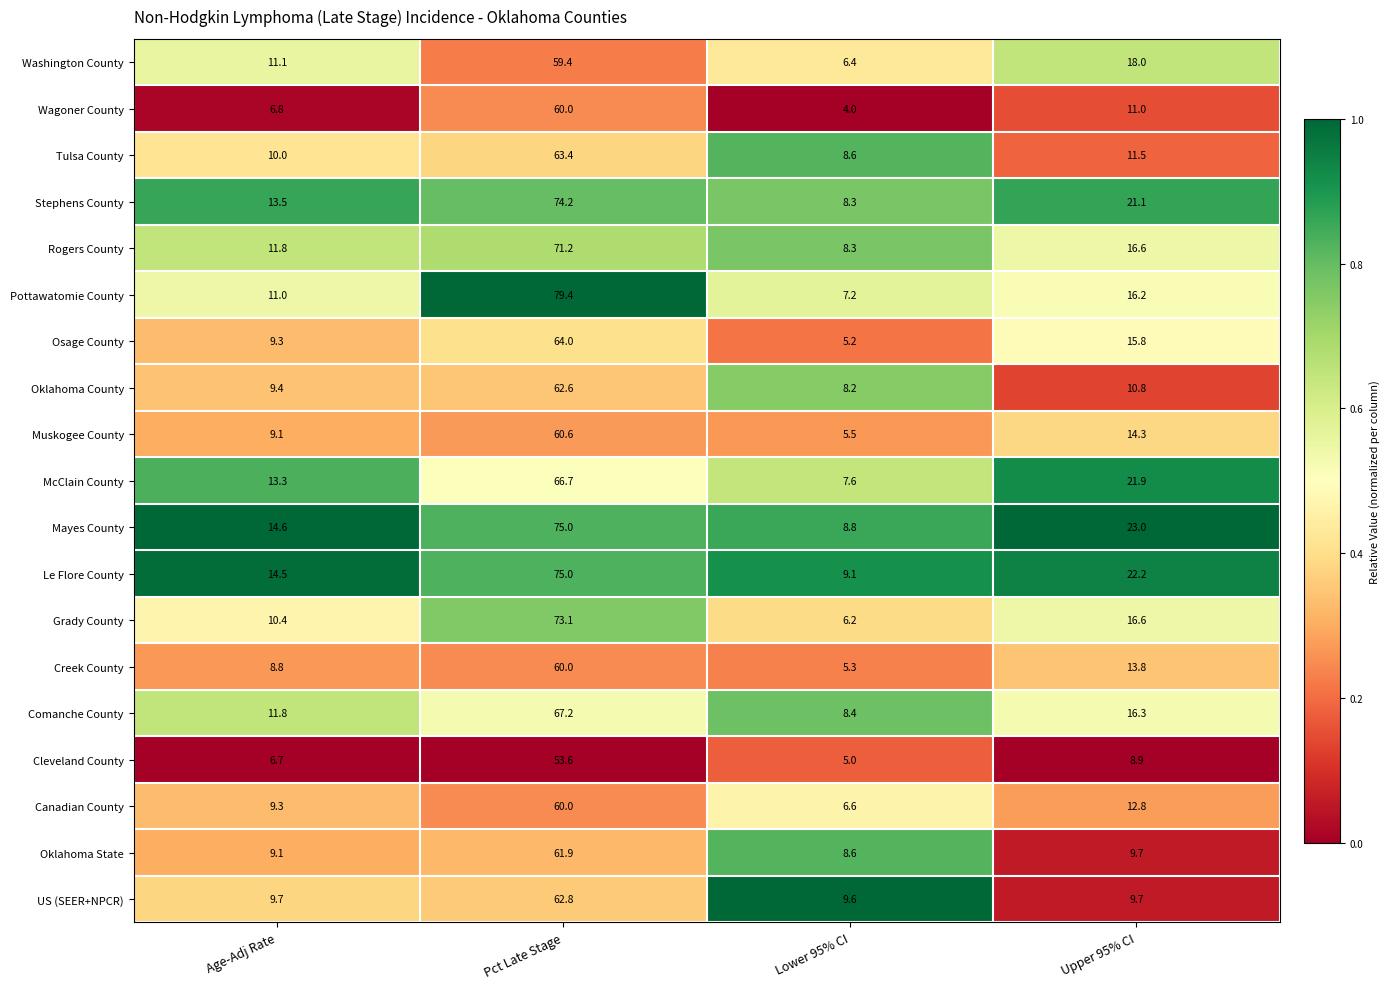

At which label is Oklahoma County closest to 35?

Upper 95% CI